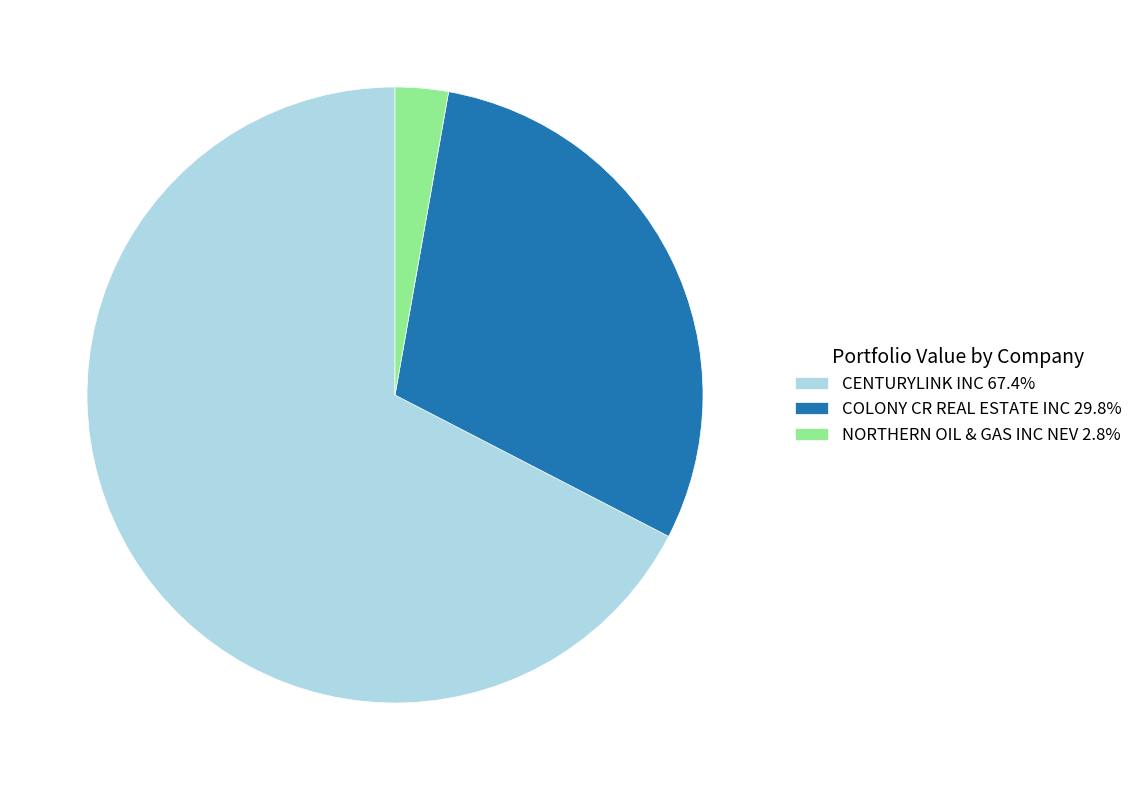

True or false: COLONY CR REAL ESTATE INC accounts for 42% of the total.

False